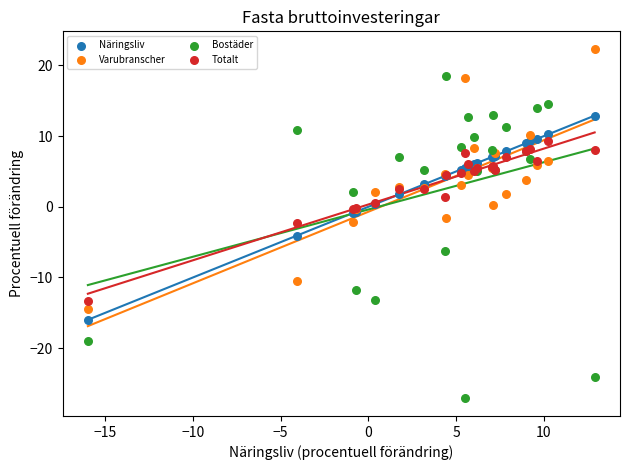

Which series reaches the minimum Y coordinate?

Bostäder